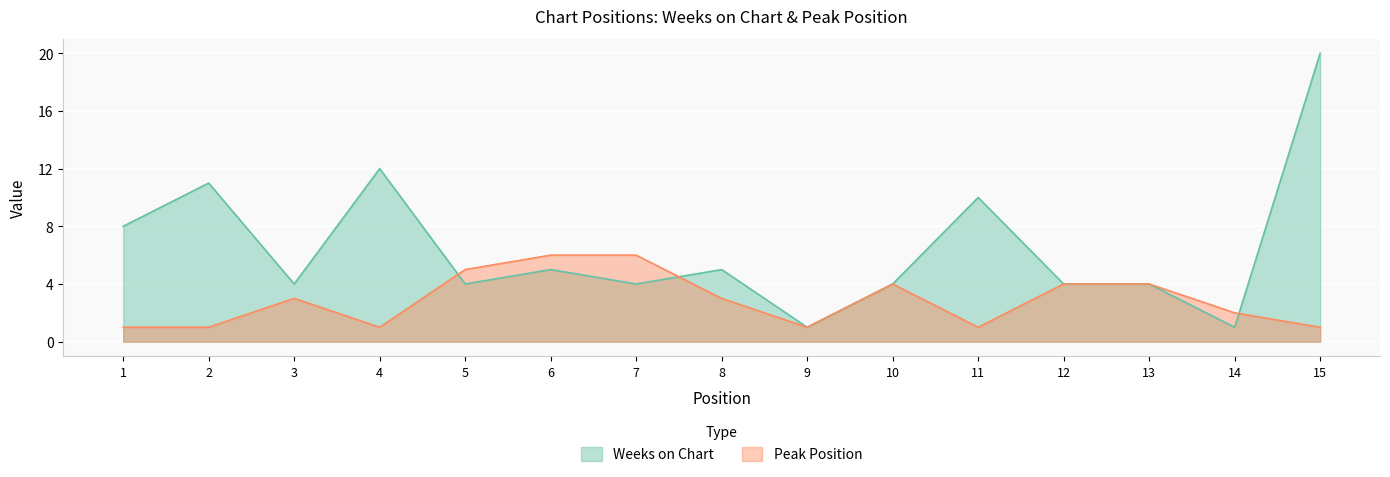

True or false: Weeks on Chart has more than 1 interior local peaks.

True